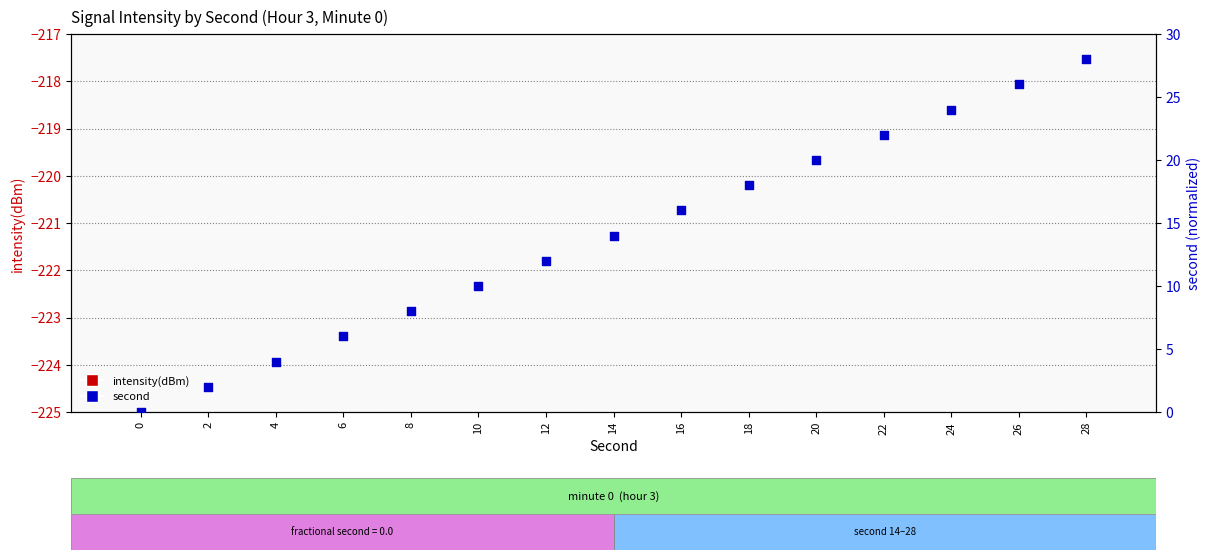

What are all the series names shown in the legend?

intensity(dBm), second